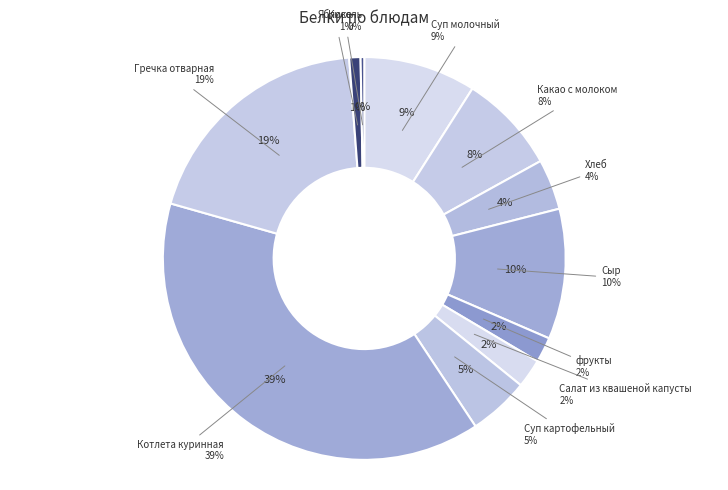

Which has a higher value, Хлеб or Суп картофельный?

Суп картофельный